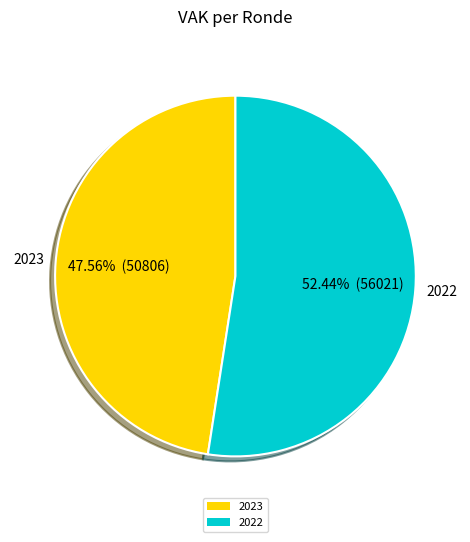

What is the ratio of the value at 2022 to the value at 2023?

1.1